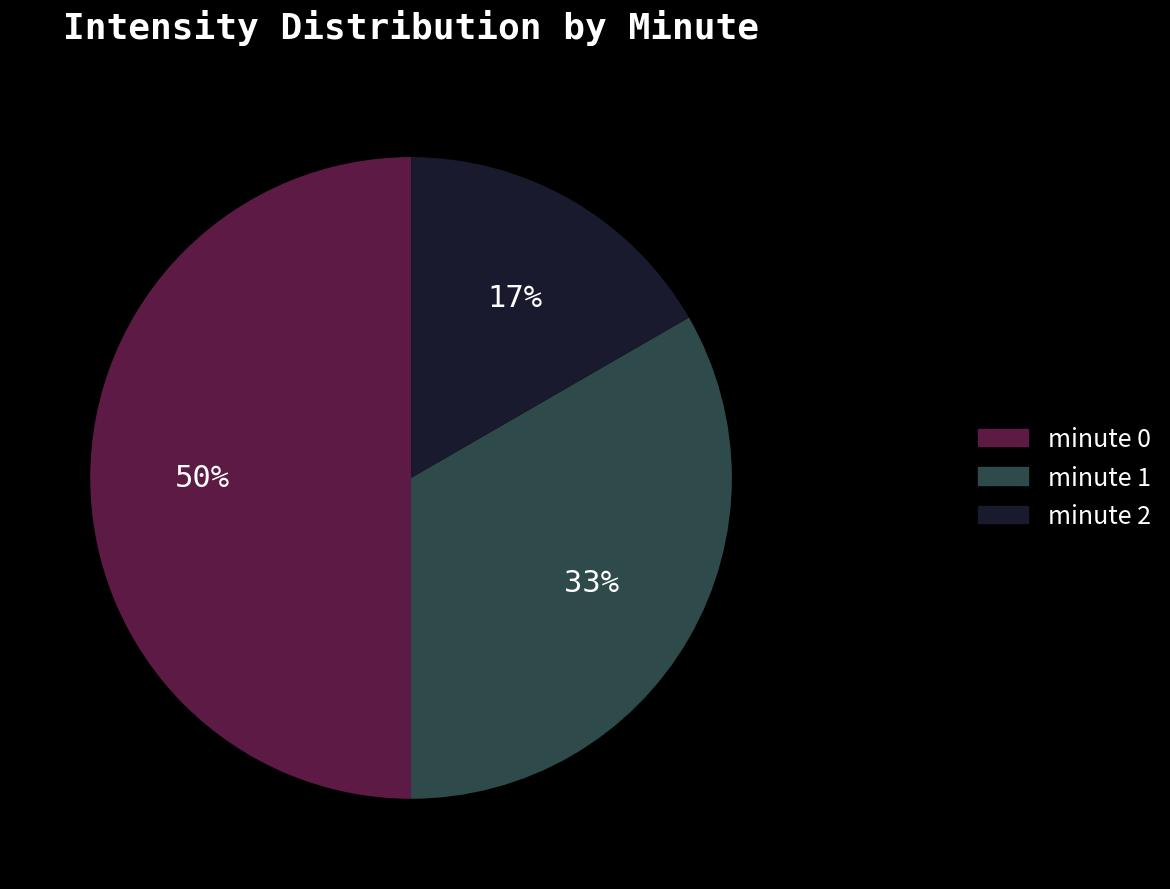

Do minute 2 and minute 0 together represent more than half of the pie?

Yes